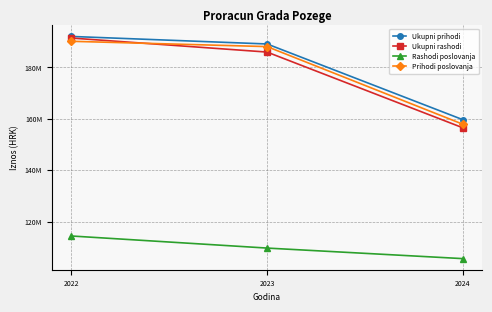

What is the total value across all series at 2022?

688061700